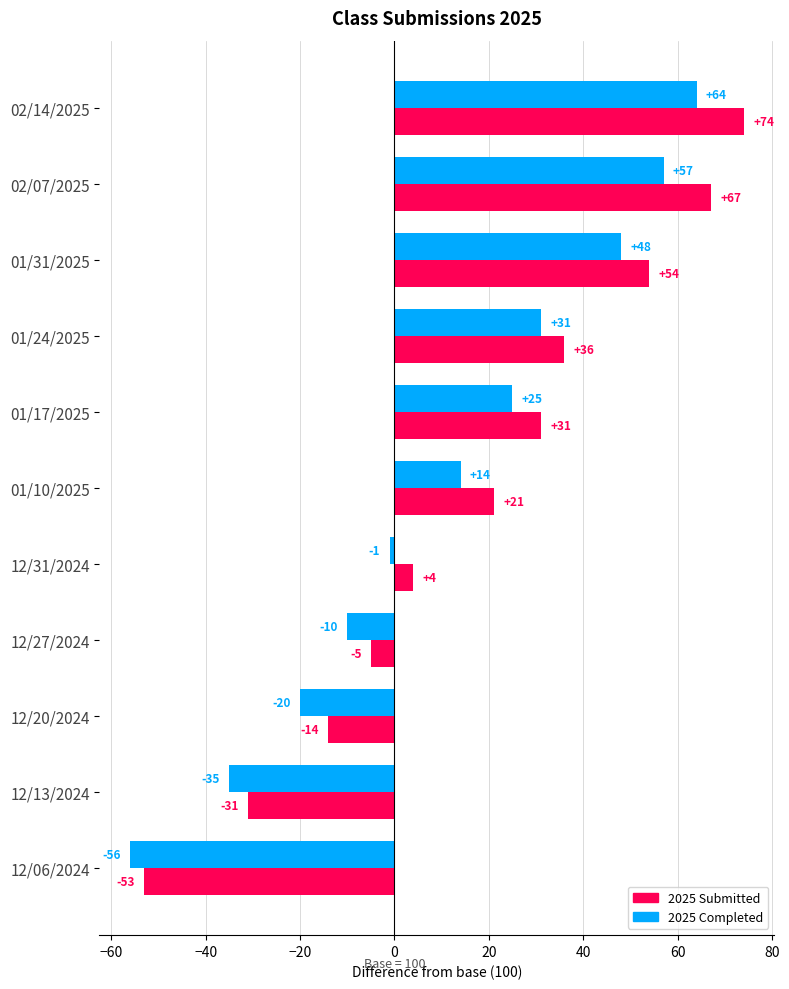

Between 12/27/2024 and 12/06/2024, which series saw the biggest shift?

2025 Submitted